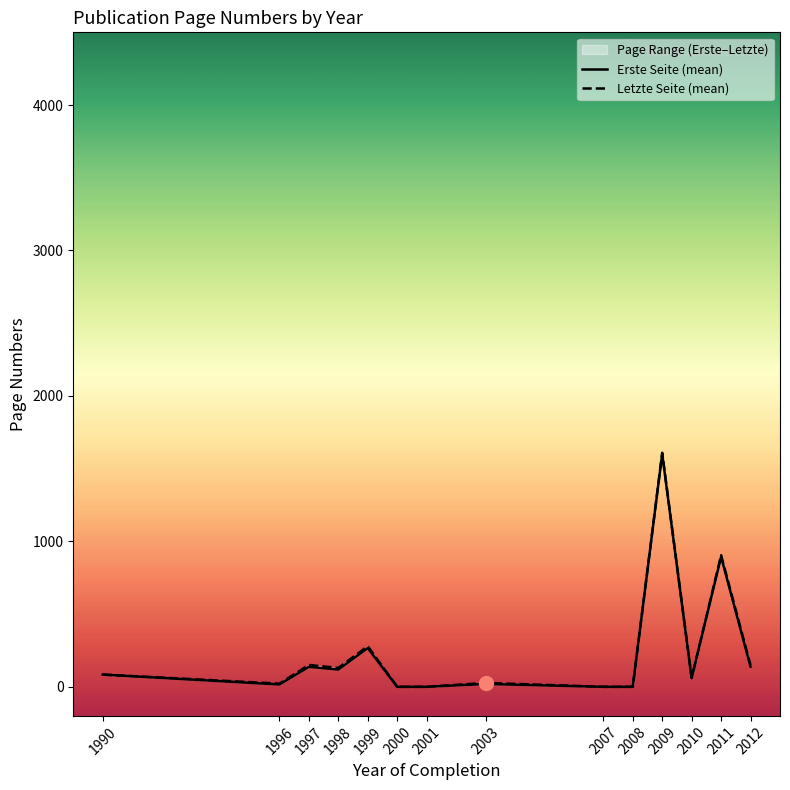

True or false: Erste Seite (mean) and Letzte Seite (mean) cross at least once.

False